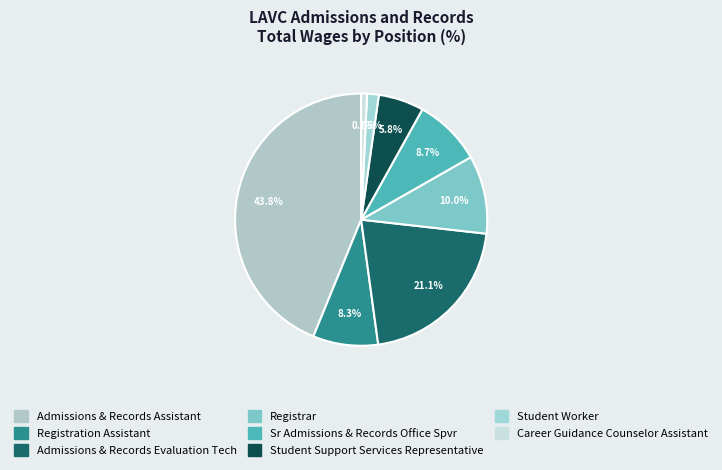

Is there any slice that represents more than half of the pie?

No